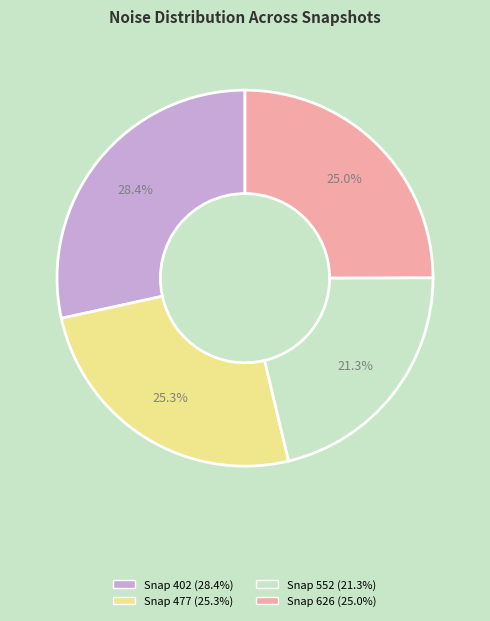

What is the total percentage of Snap 402 (28.4%) and Snap 626 (25.0%)?

53.4%